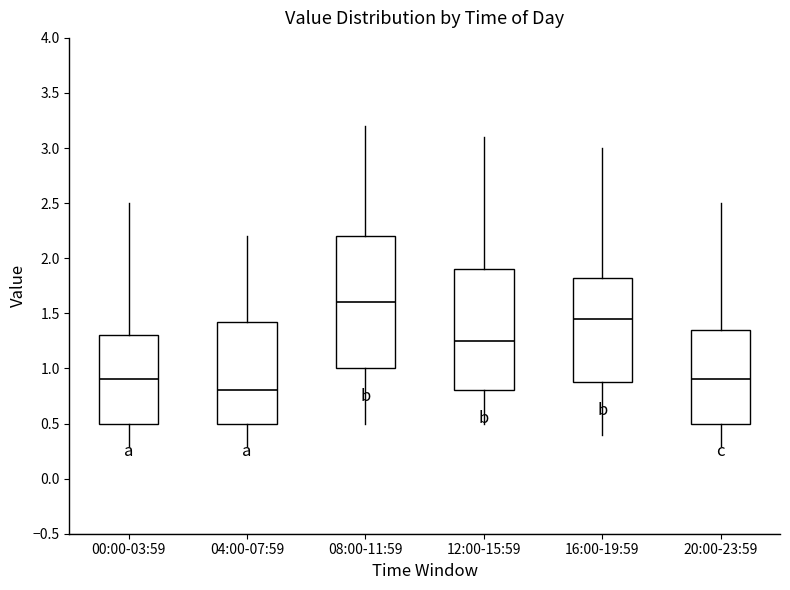

Which box's median line is the highest?

08:00-11:59